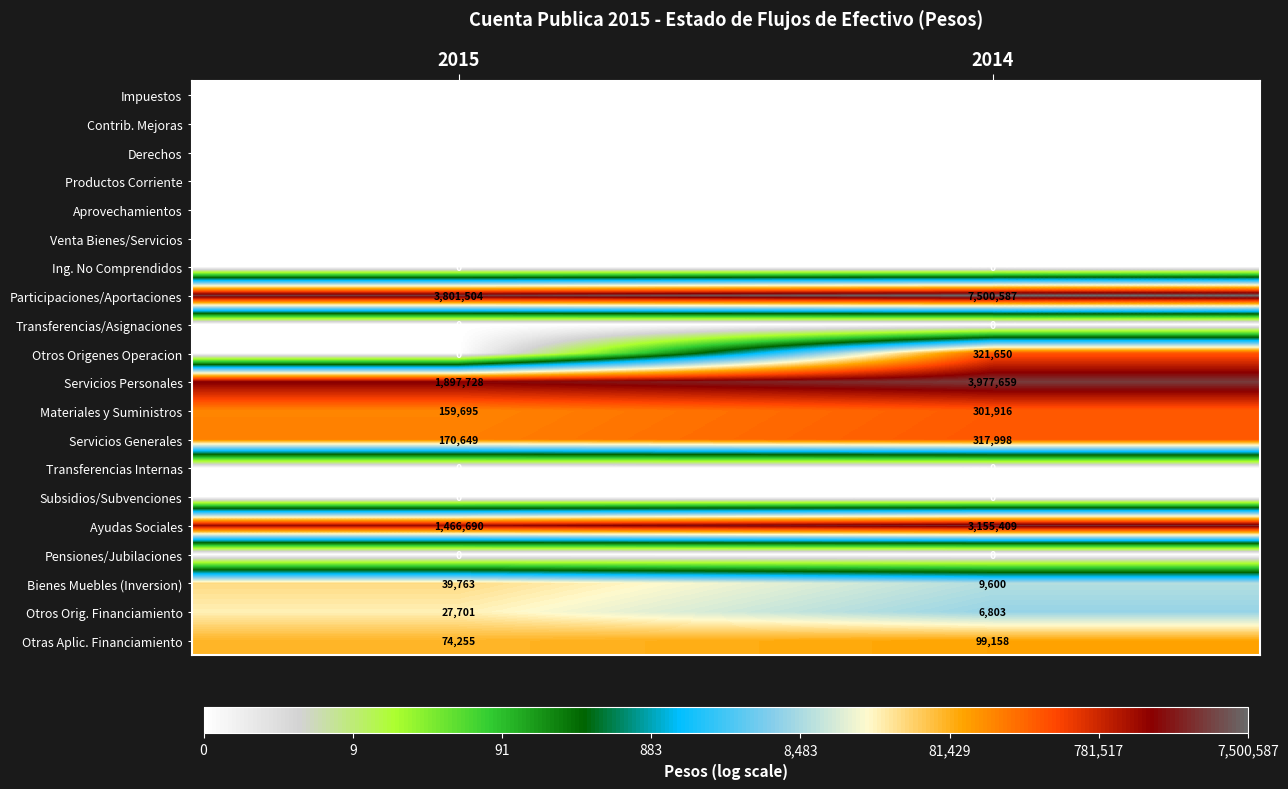

The value of Productos Corriente at 2015 is 0. True or false?

True